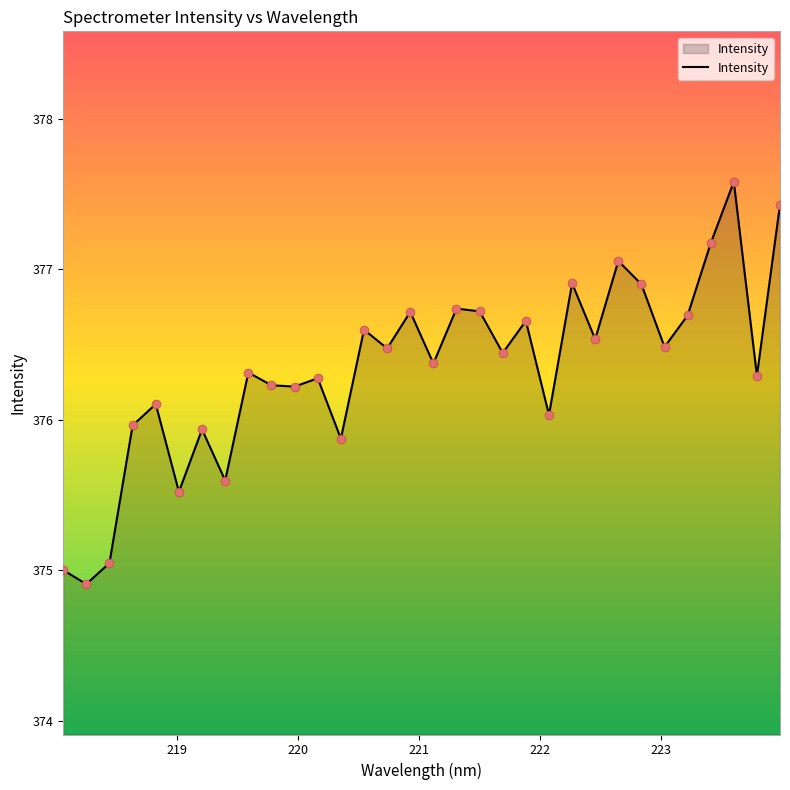

What is the difference between the maximum and minimum values?

2.7